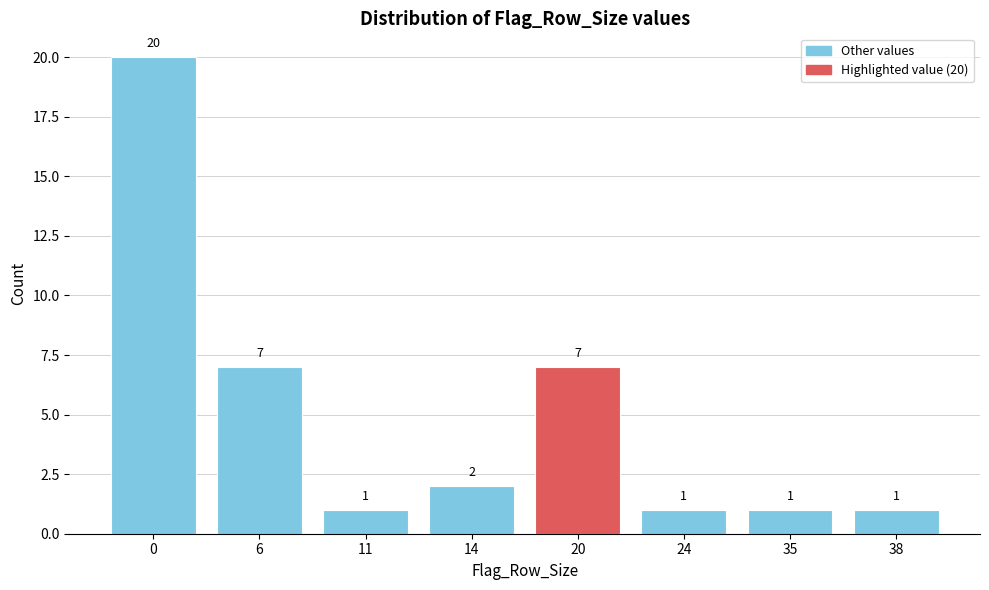

Reading right to left, what are all the values shown in this chart?

38=1	35=1	24=1	20=7	14=2	11=1	6=7	0=20